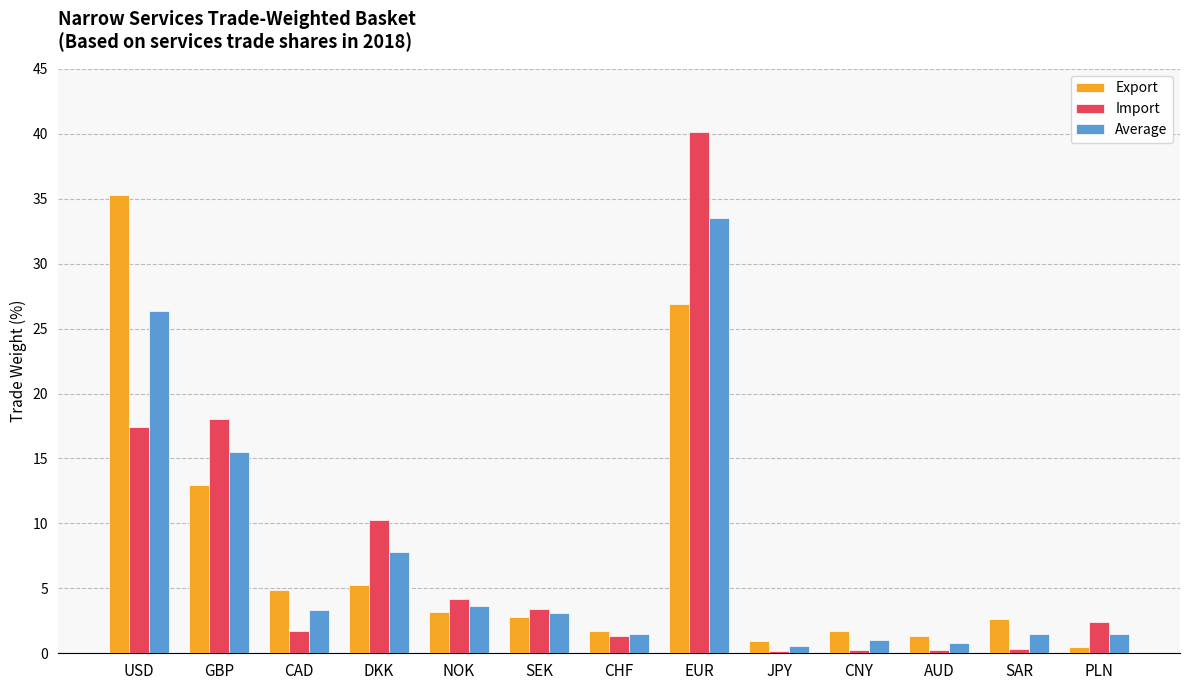

True or false: Average has a value of 45.3 at EUR.

False